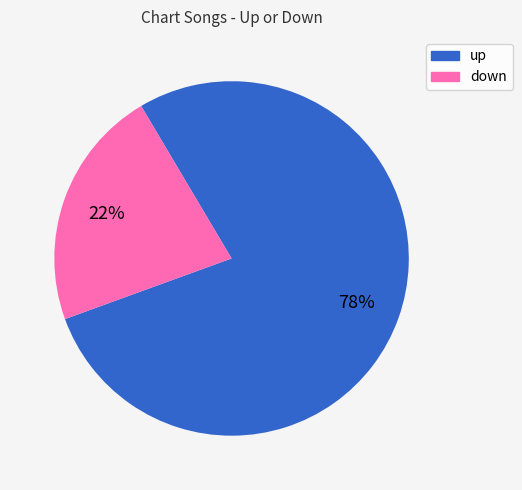

How many slices are in this pie chart?

2